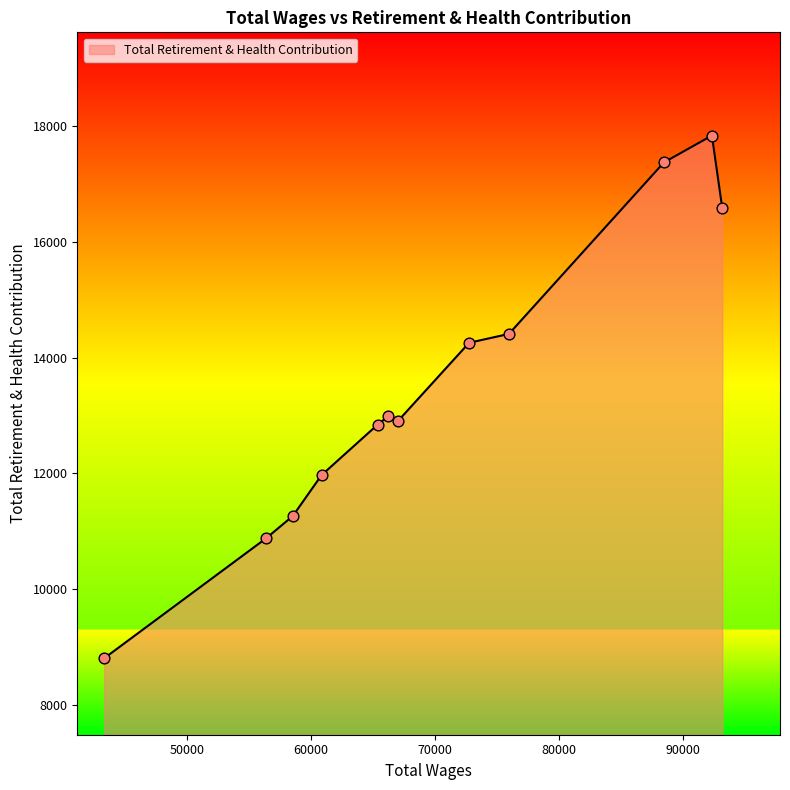

What is the greatest value displayed?

17840